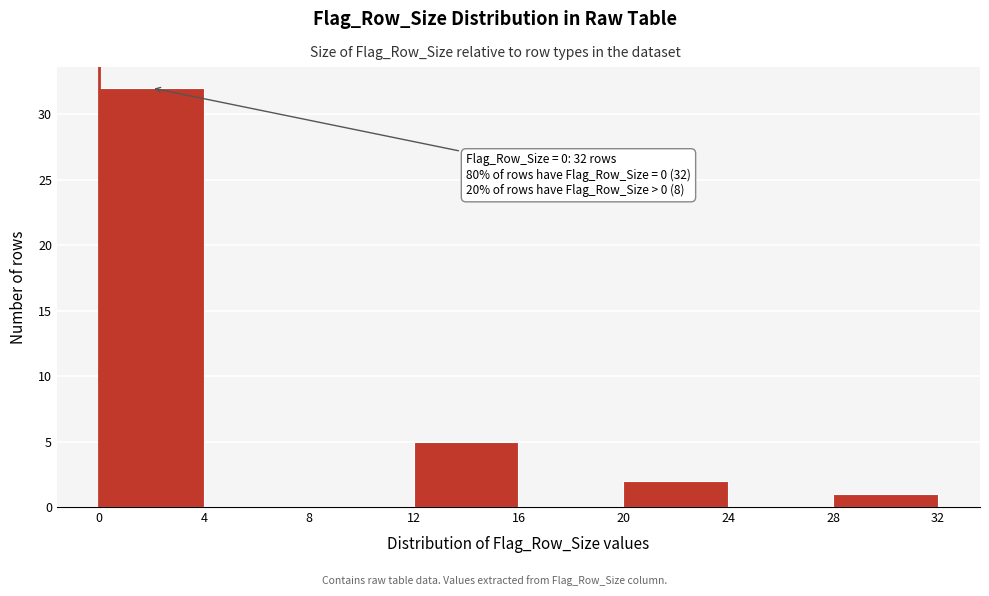

Over which range of the x-axis is the bar tallest?

0 to 4